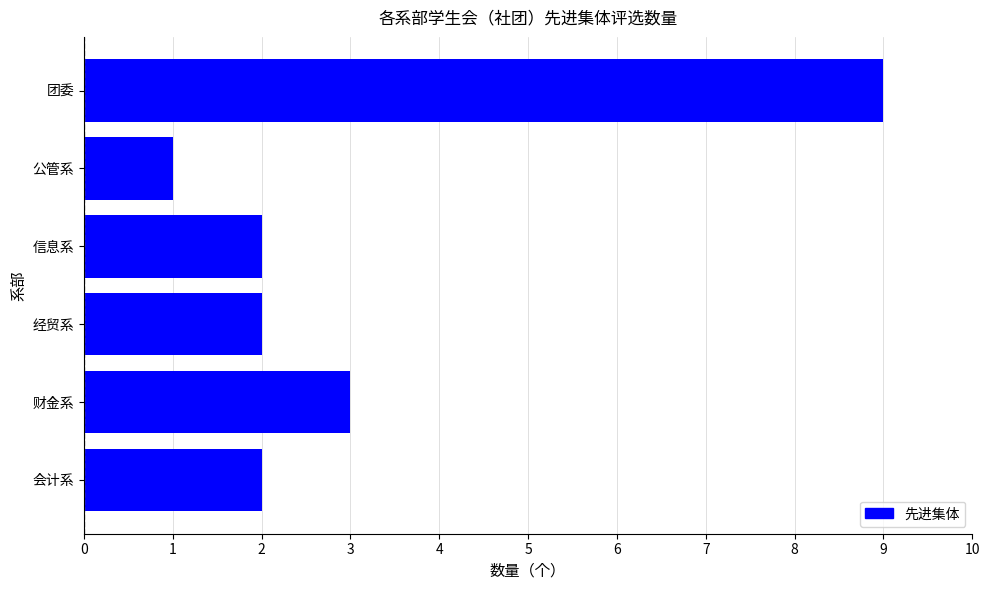

Read the value at 财金系.

3